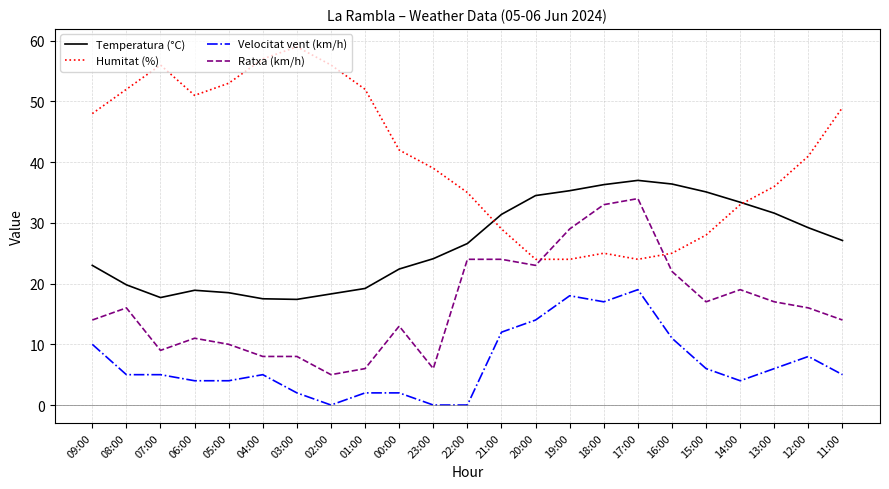

Rank the series by their maximum value, from lowest to highest.

Velocitat vent (km/h), Ratxa (km/h), Temperatura (°C), Humitat (%)